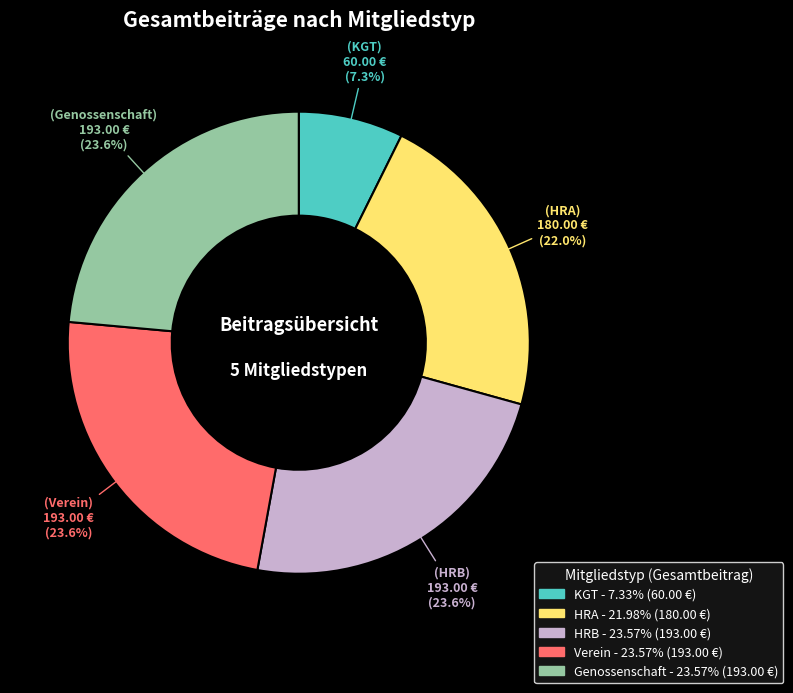

Does any single category account for the majority?

No